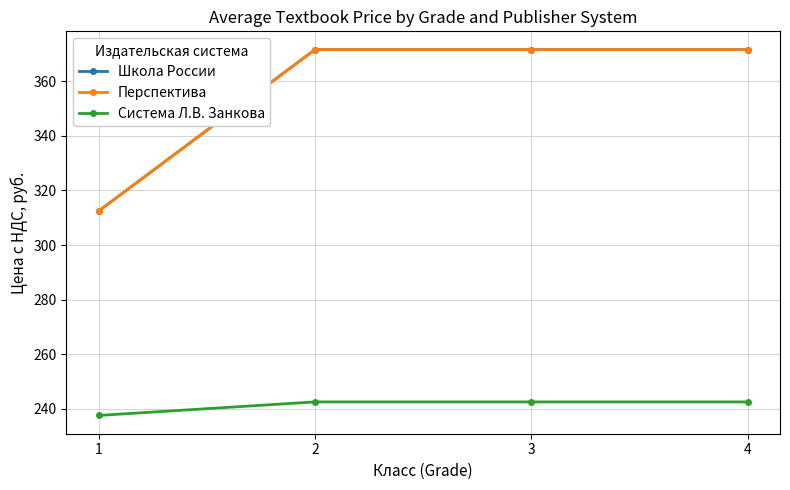

At how many categories does at least one series exceed 280?

4